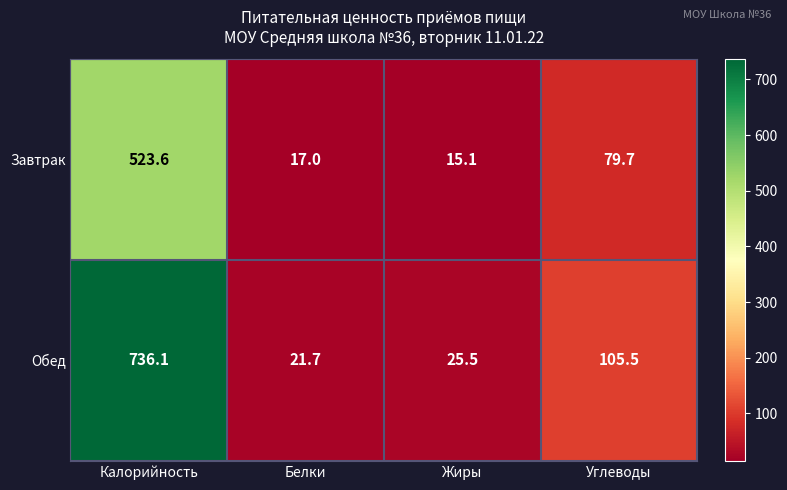

Which series has the widest spread of values?

Обед